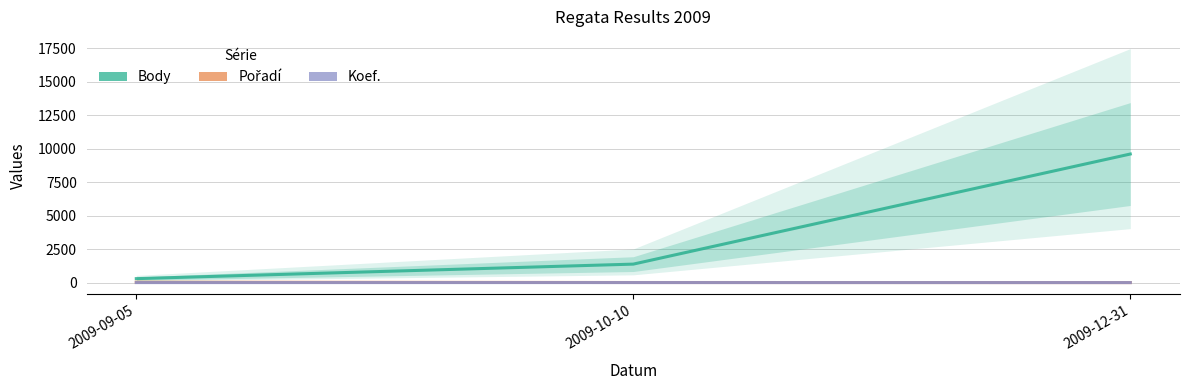

Which label corresponds to the largest value in the chart?

2009-12-31